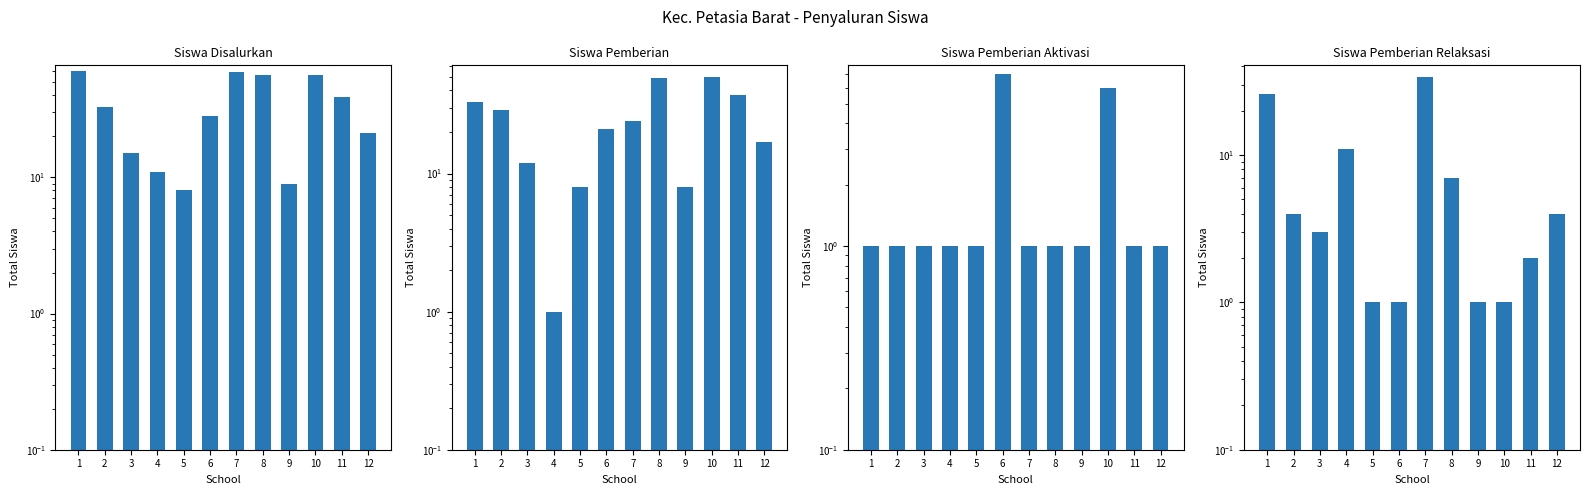

Which series has the largest range (max minus min)?

Siswa Disalurkan